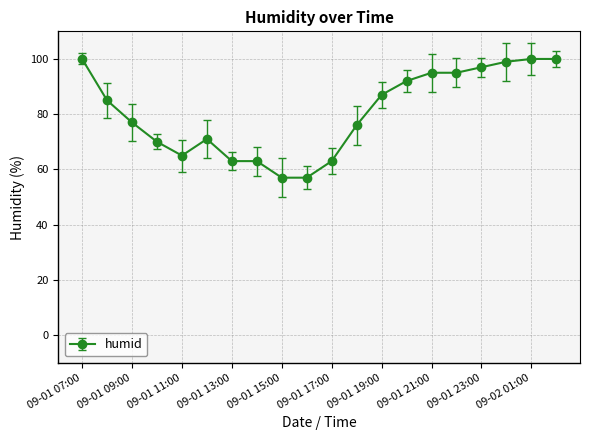

What is the greatest value displayed?

100